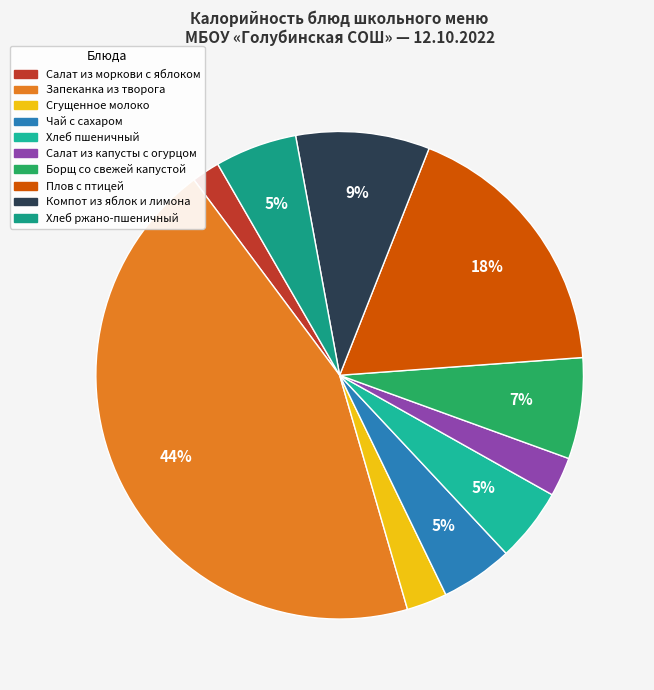

Count the number of slices in the pie.

10